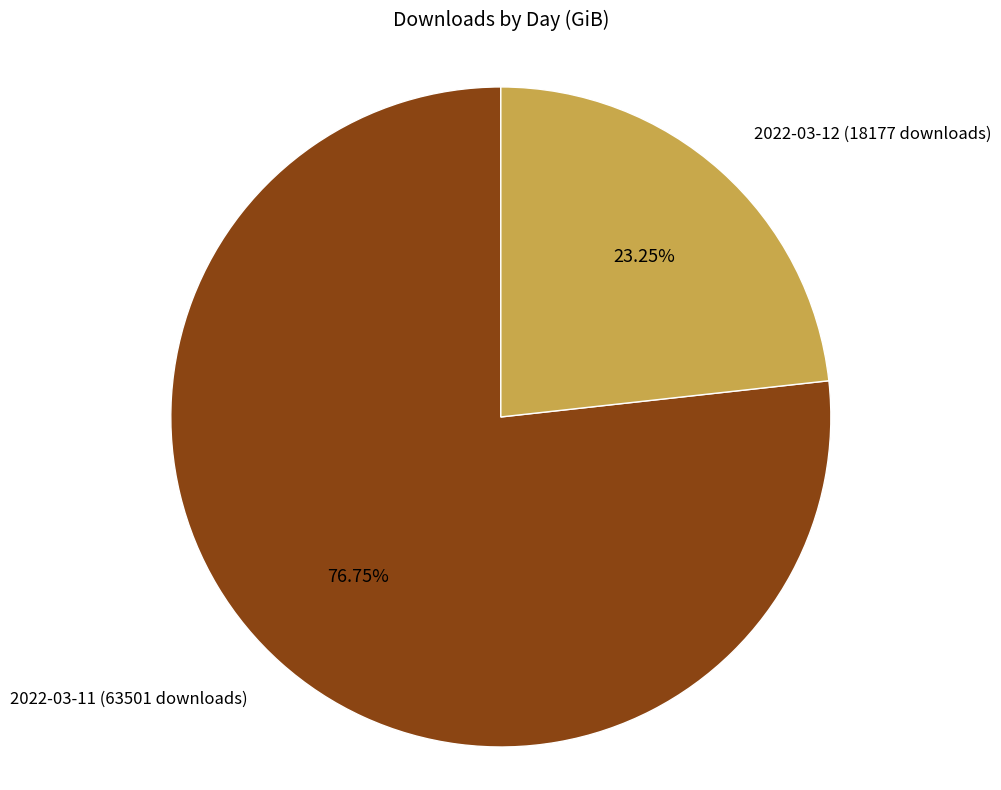

Does any single category account for the majority?

Yes